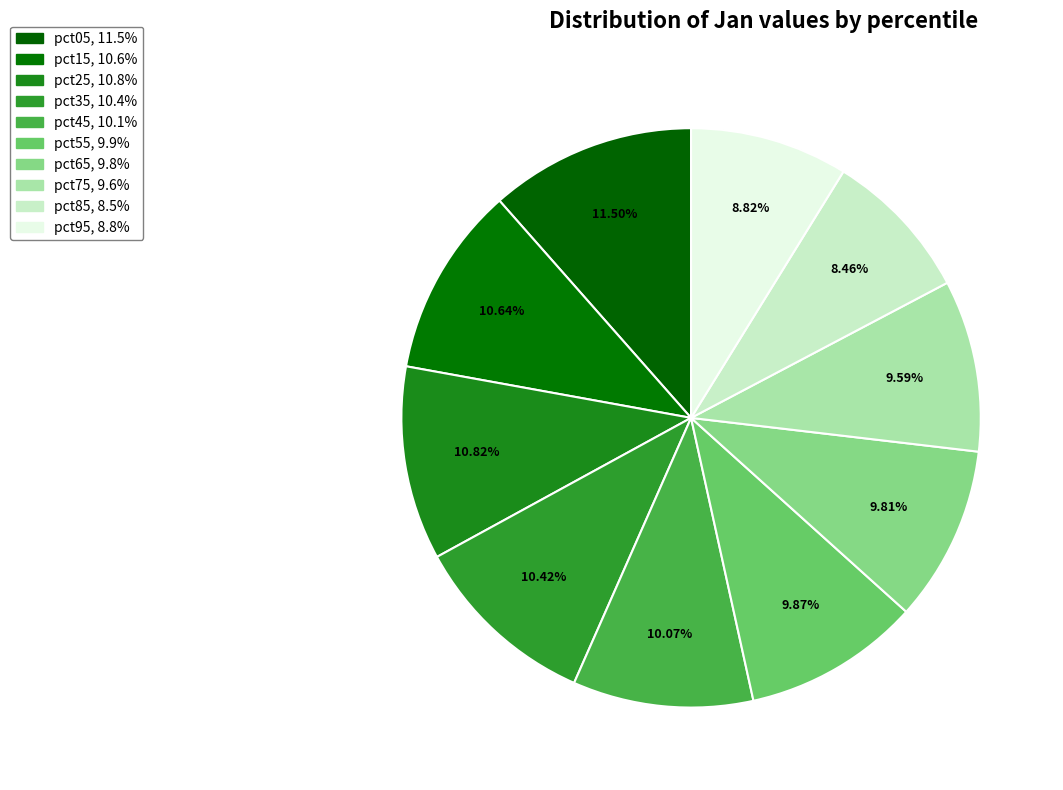

To the nearest percent, what portion does pct55 represent?

10%